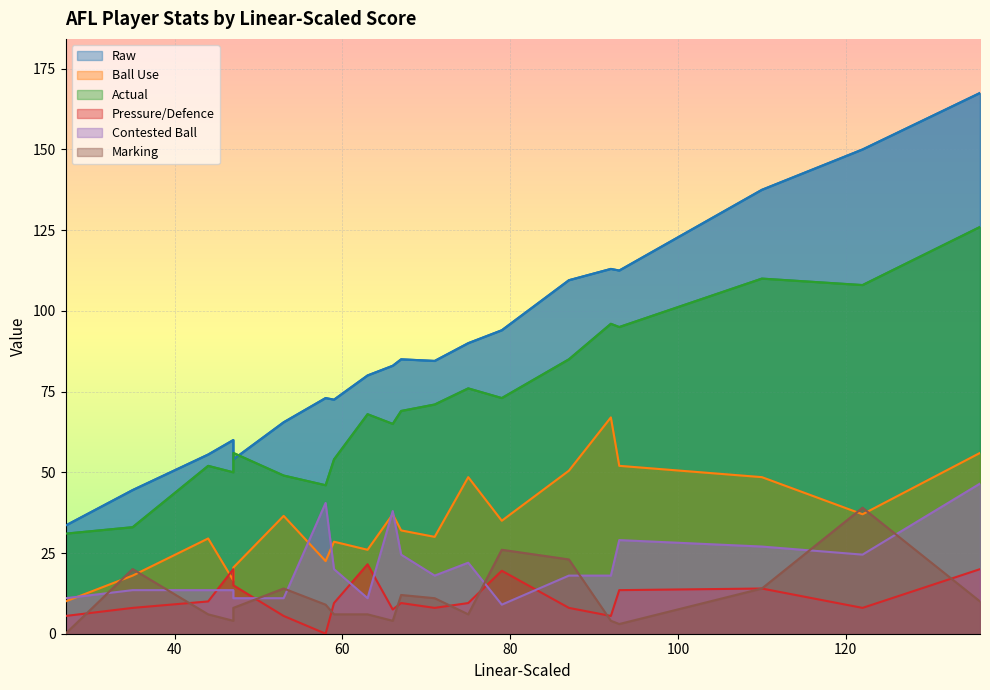

How many values in Pressure/Defence are above zero?

19